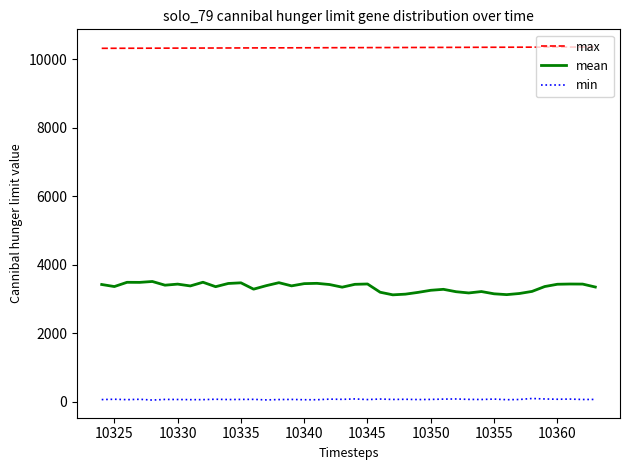

Rank the series by their maximum value, from highest to lowest.

max, mean, min